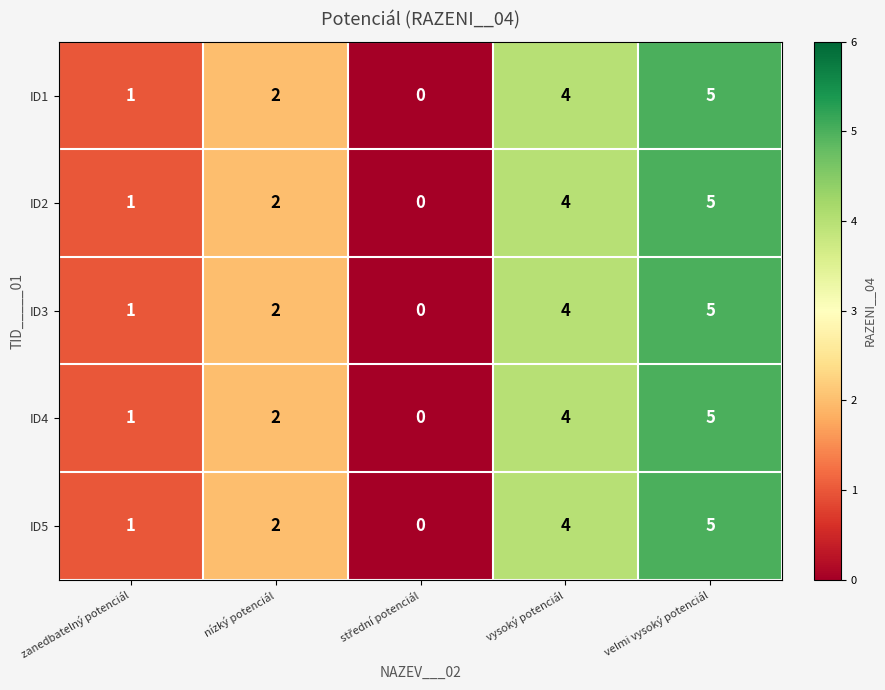

Which label corresponds to the largest value in the chart?

velmi vysoký potenciál